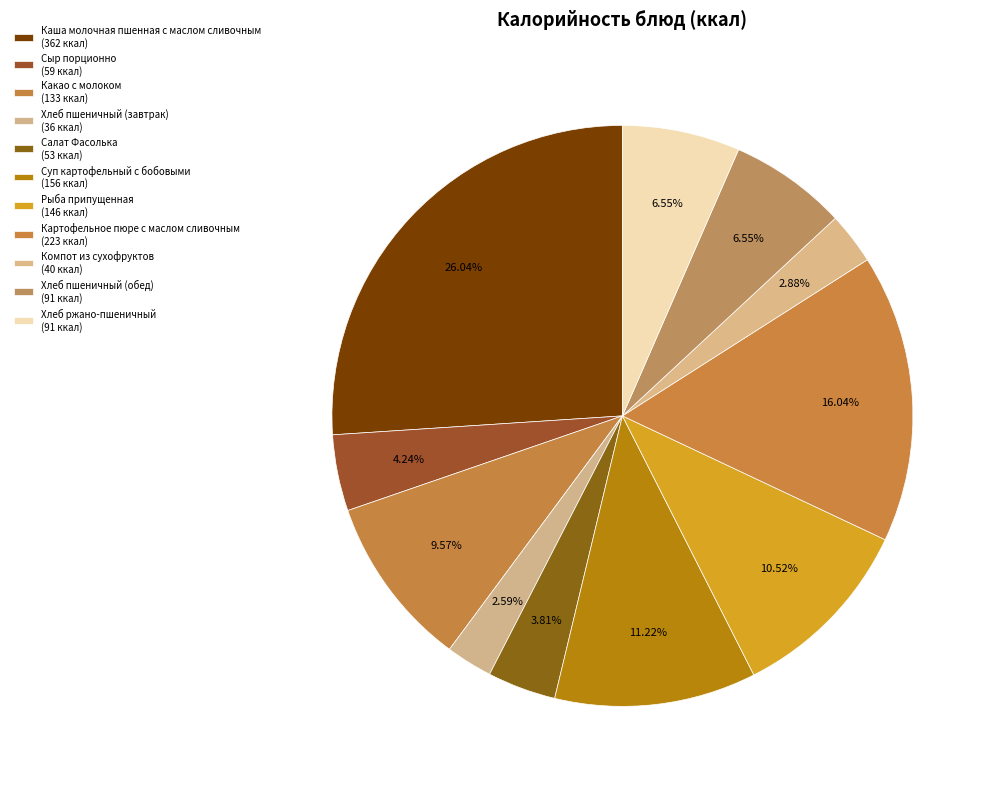

What percentage is the Компот из сухофруктов slice, to the nearest percent?

3%